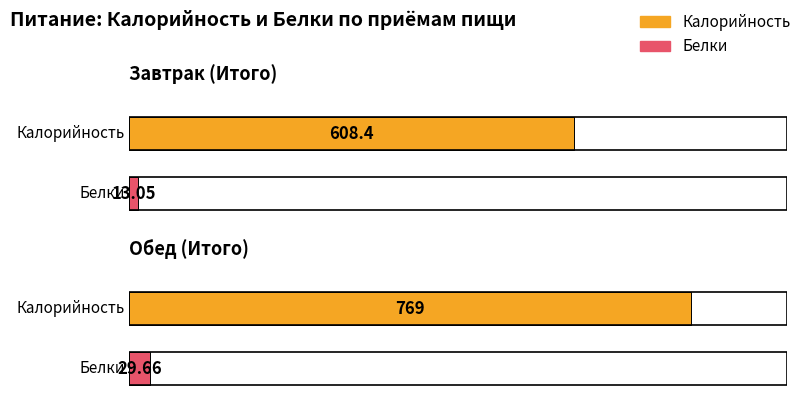

What is the total value across all series at Завтрак (Итого)?

621.4